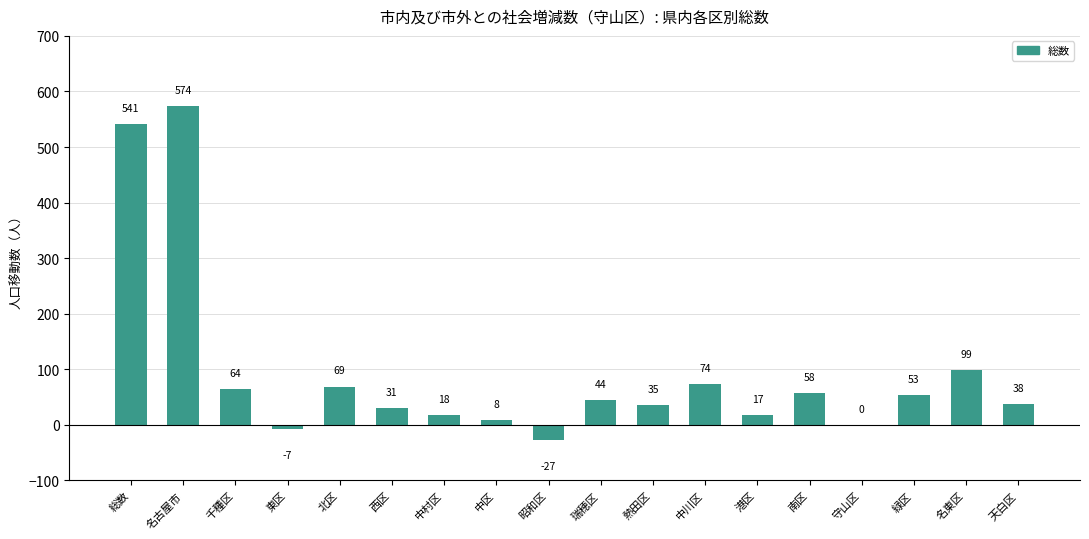

Is it true that the value at 守山区 is 0?

True